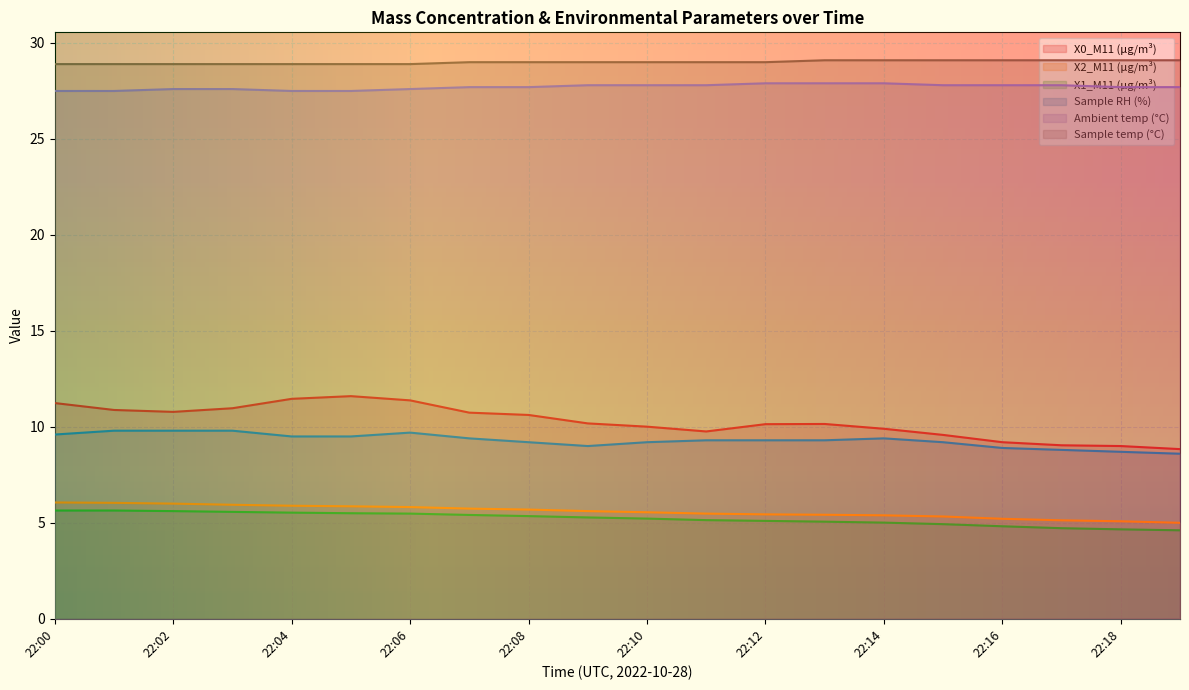

Reading left to right, list all the values displayed in this chart.

X0_M11 (μg/m³): 22:00=11.2	22:01=10.9	22:02=10.8	22:03=11.0	22:04=11.5	22:05=11.6	22:06=11.4	22:07=10.7	22:08=10.6	22:09=10.2	22:10=10.0	22:11=9.8	22:12=10.1	22:13=10.2	22:14=9.9	22:15=9.6	22:16=9.2	22:17=9.0	22:18=9.0	22:19=8.8
X2_M11 (μg/m³): 22:00=6.1	22:01=6.0	22:02=6.0	22:03=5.9	22:04=5.9	22:05=5.9	22:06=5.8	22:07=5.7	22:08=5.7	22:09=5.6	22:10=5.5	22:11=5.5	22:12=5.4	22:13=5.4	22:14=5.4	22:15=5.3	22:16=5.2	22:17=5.1	22:18=5.1	22:19=5.0
X1_M11 (μg/m³): 22:00=5.6	22:01=5.6	22:02=5.6	22:03=5.6	22:04=5.5	22:05=5.5	22:06=5.5	22:07=5.4	22:08=5.3	22:09=5.3	22:10=5.2	22:11=5.1	22:12=5.1	22:13=5.1	22:14=5.0	22:15=4.9	22:16=4.8	22:17=4.7	22:18=4.7	22:19=4.6
Sample RH (%): 22:00=9.6	22:01=9.8	22:02=9.8	22:03=9.8	22:04=9.5	22:05=9.5	22:06=9.7	22:07=9.4	22:08=9.2	22:09=9.0	22:10=9.2	22:11=9.3	22:12=9.3	22:13=9.3	22:14=9.4	22:15=9.2	22:16=8.9	22:17=8.8	22:18=8.7	22:19=8.6
Ambient temp (°C): 22:00=27.5	22:01=27.5	22:02=27.6	22:03=27.6	22:04=27.5	22:05=27.5	22:06=27.6	22:07=27.7	22:08=27.7	22:09=27.8	22:10=27.8	22:11=27.8	22:12=27.9	22:13=27.9	22:14=27.9	22:15=27.8	22:16=27.8	22:17=27.8	22:18=27.7	22:19=27.7
Sample temp (°C): 22:00=28.9	22:01=28.9	22:02=28.9	22:03=28.9	22:04=28.9	22:05=28.9	22:06=28.9	22:07=29.0	22:08=29.0	22:09=29.0	22:10=29.0	22:11=29.0	22:12=29.0	22:13=29.1	22:14=29.1	22:15=29.1	22:16=29.1	22:17=29.1	22:18=29.1	22:19=29.1